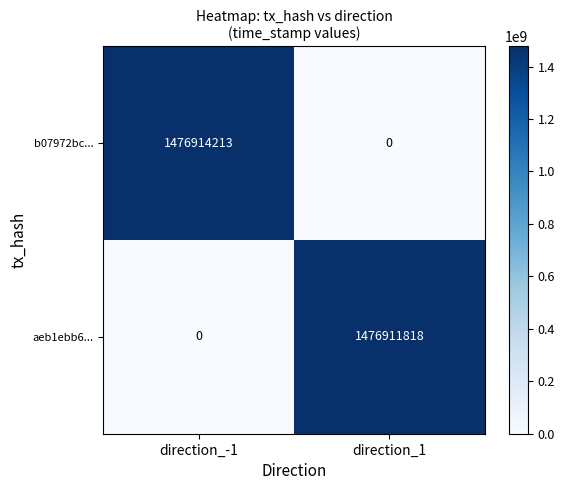

Rank the series by their average value, from highest to lowest.

b07972bc..., aeb1ebb6...